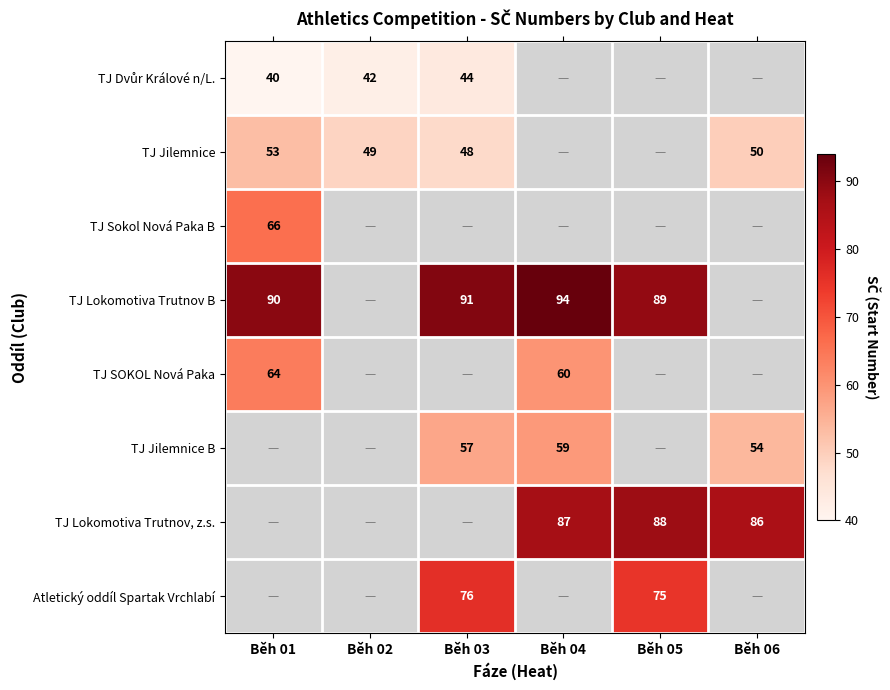

The value of TJ Lokomotiva Trutnov B at Běh 05 is 89. True or false?

True